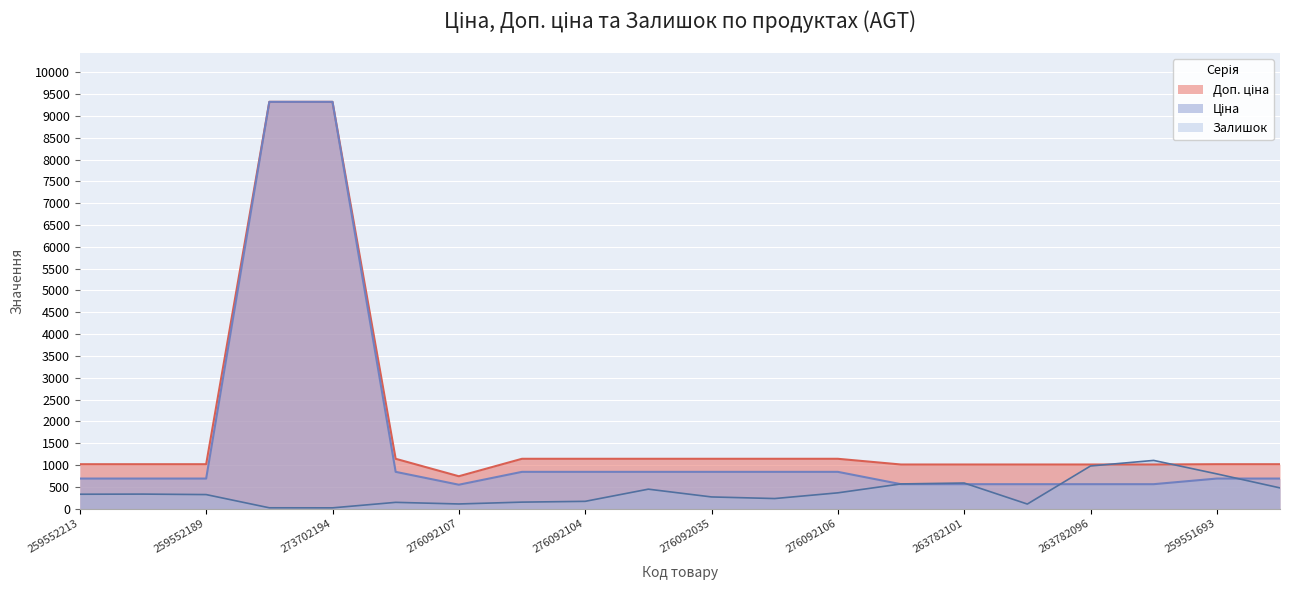

What is the approximate value of Доп. ціна at 259551693?

1017.8